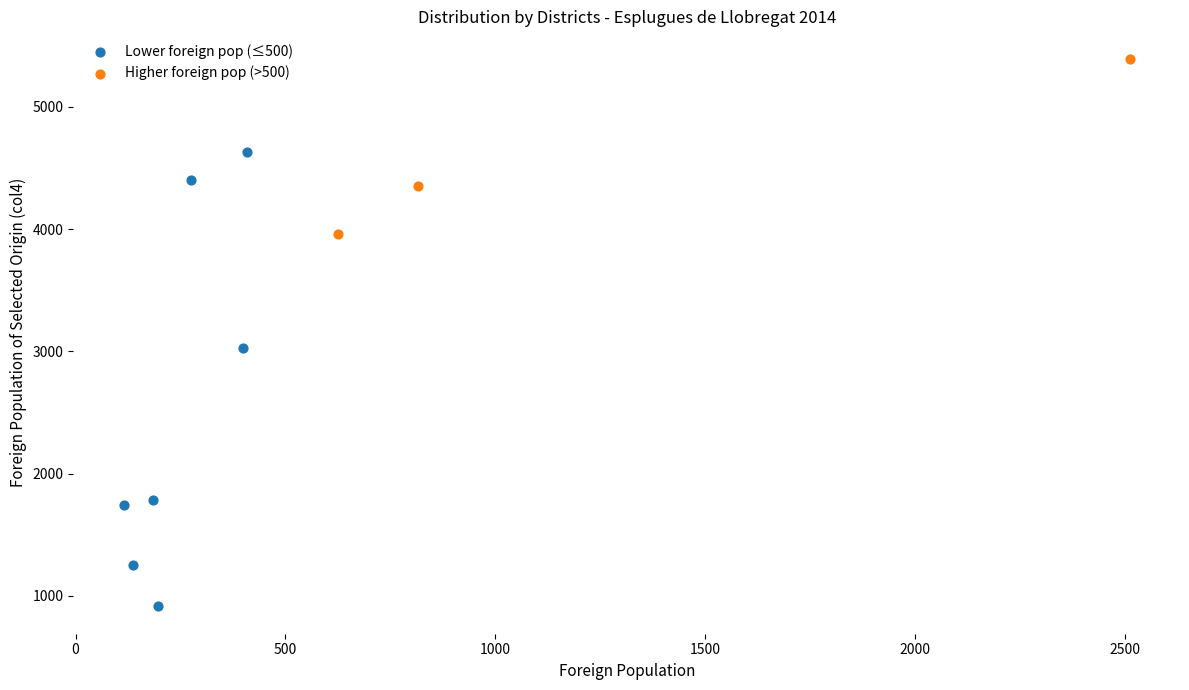

Which series contains the lowest Y value?

Lower foreign pop (≤500)